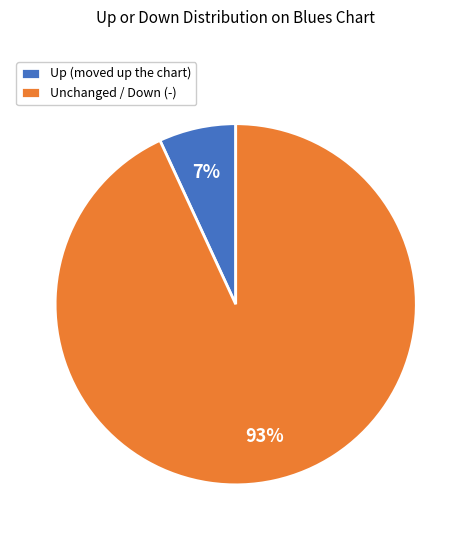

To the nearest percent, what is the difference between the Unchanged / Down (-) and Up (moved up the chart) slice percentages?

86%